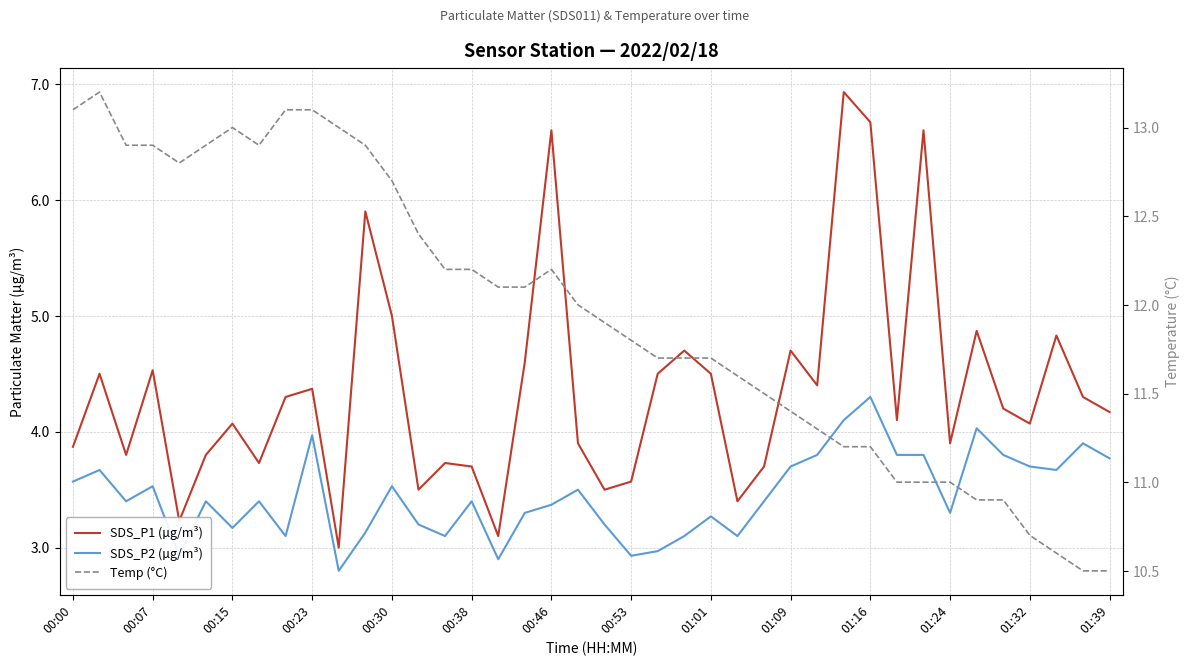

Which series has the largest range (max minus min)?

SDS_P1 (µg/m³)